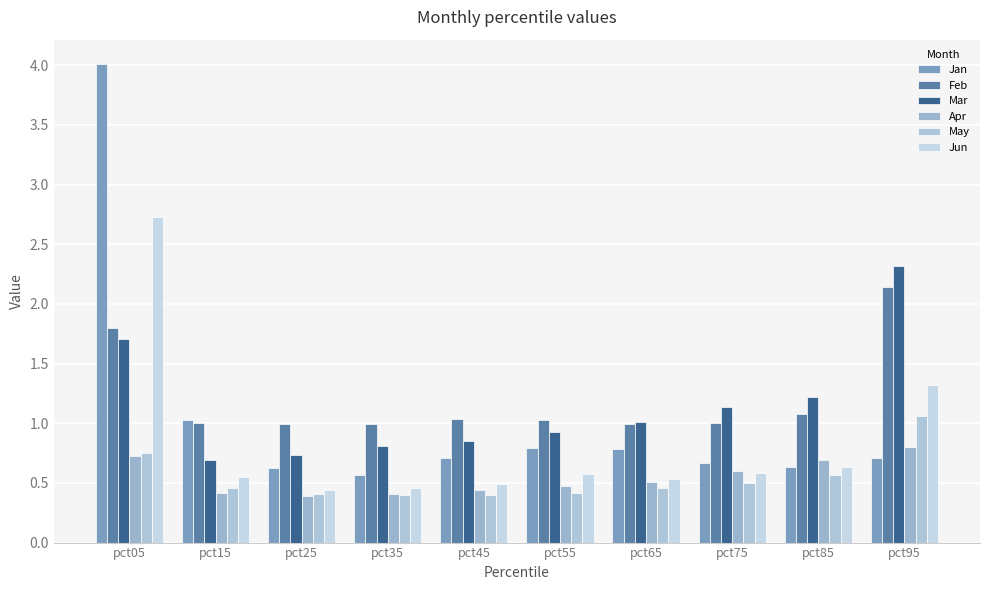

How many series are shown in this chart?

6